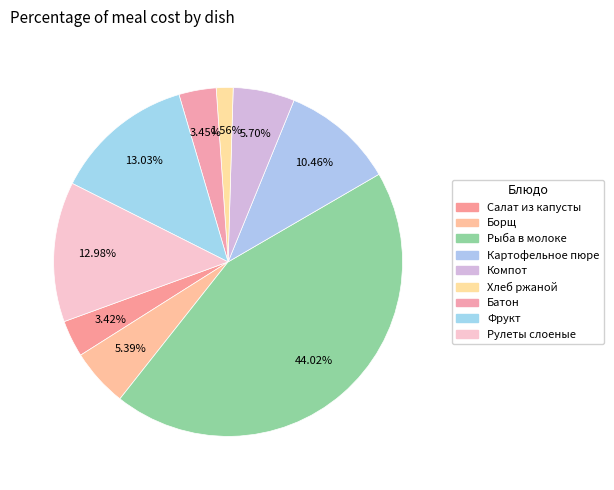

Rank the categories by value from highest to lowest.

РЫБА, ПРИПУЩЕННАЯ В МОЛОКЕ, Фрукт, РУЛЕТЫ СЛОЕНЫЕ, КАРТОФЕЛЬНОЕ ПЮРЕ, КОМПОТ ИЗ СВЕЖИХ ПЛОДОВ, БОРЩ С КАПУСТОЙ И КАРТОФЕЛЕМ, БАТОН, САЛАТ ИЗ БЕЛОКОЧАННОЙ КАПУСТЫ, ХЛЕБ РЖАНОЙ